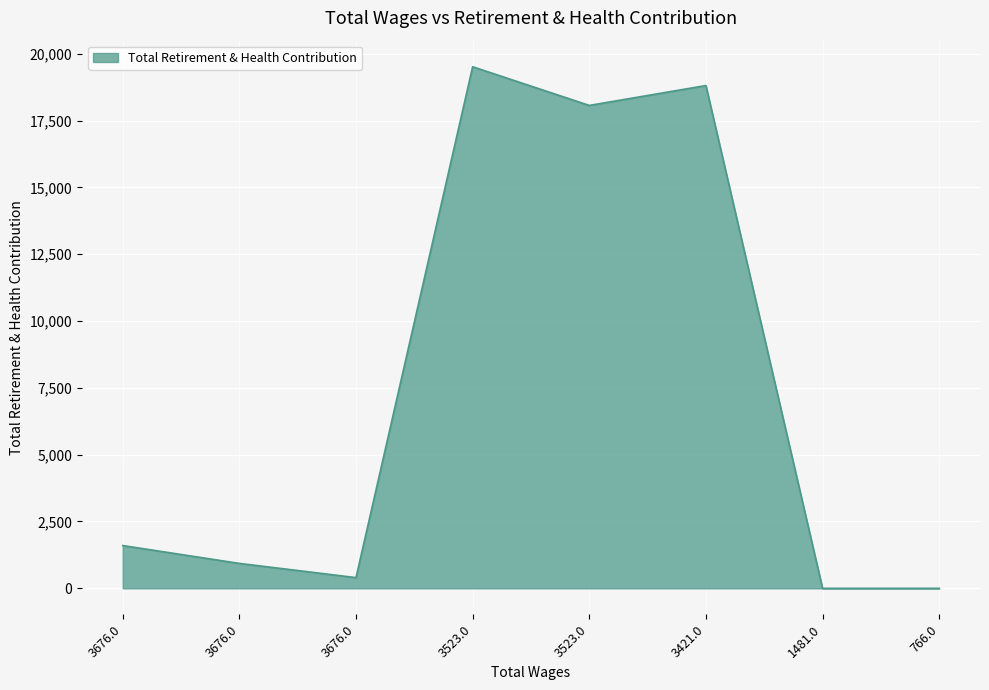

What is the label of the 5th point from the right?

3523.0